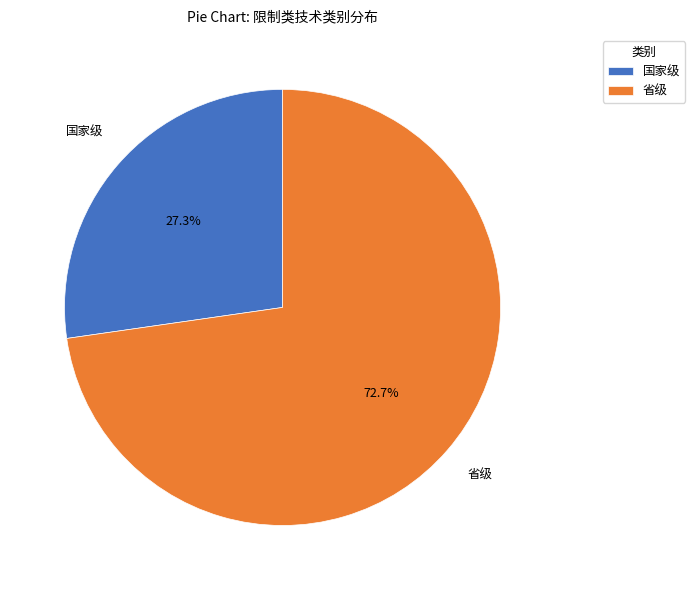

What is the smallest slice in the pie chart?

国家级